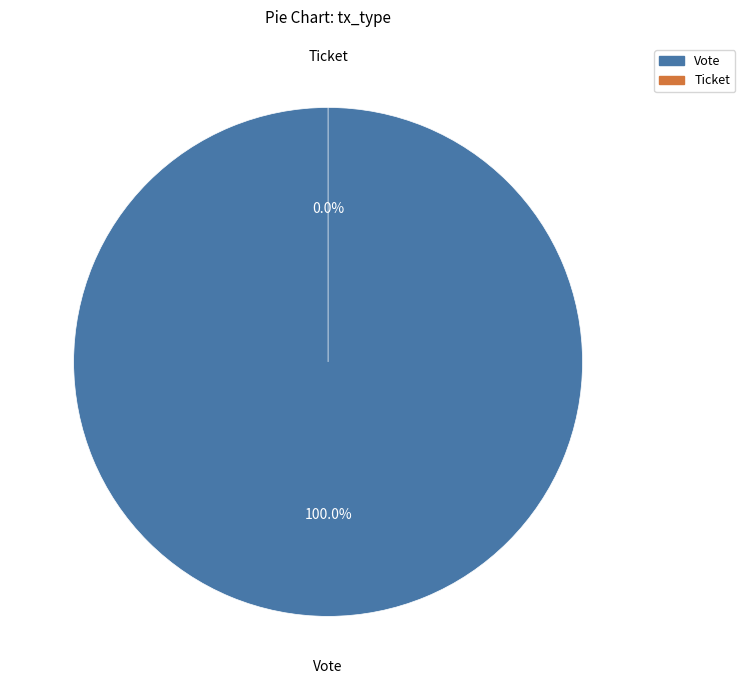

What is the change in value from Vote to Ticket?

-1